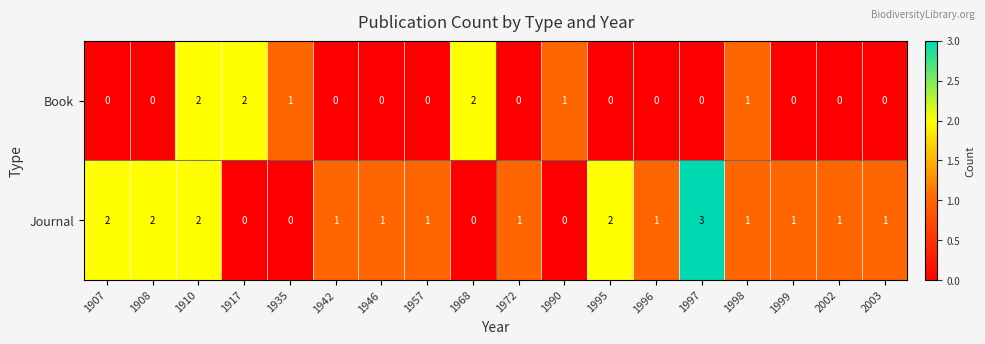

Which series changed the most between 1972 and 1995?

Journal